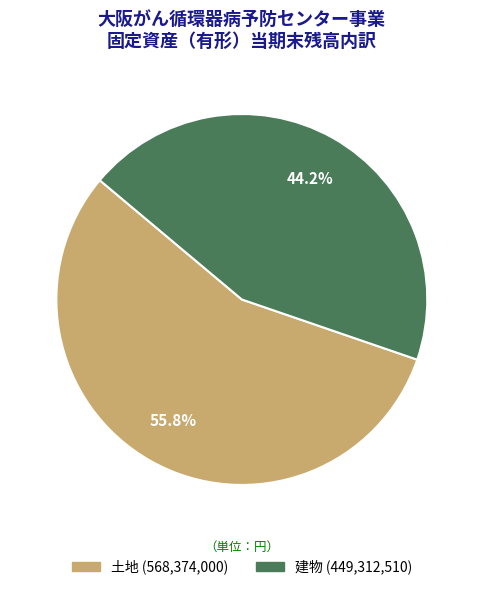

To the nearest percent, what percentage of the pie is 土地?

56%